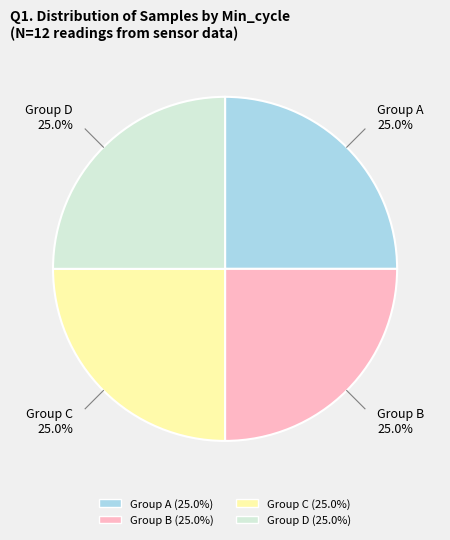

Is there a majority slice in this chart?

No